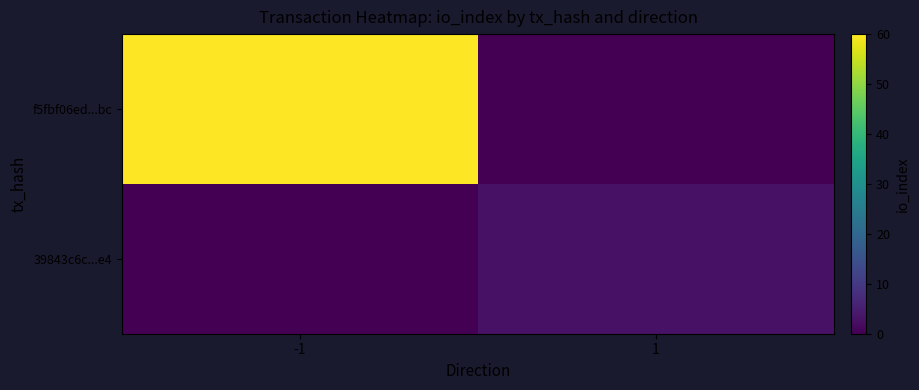

Reading left to right, what are all the values shown in this chart?

f5fbf06ed...bc: -1=60	1=0
39843c6c...e4: -1=0	1=3